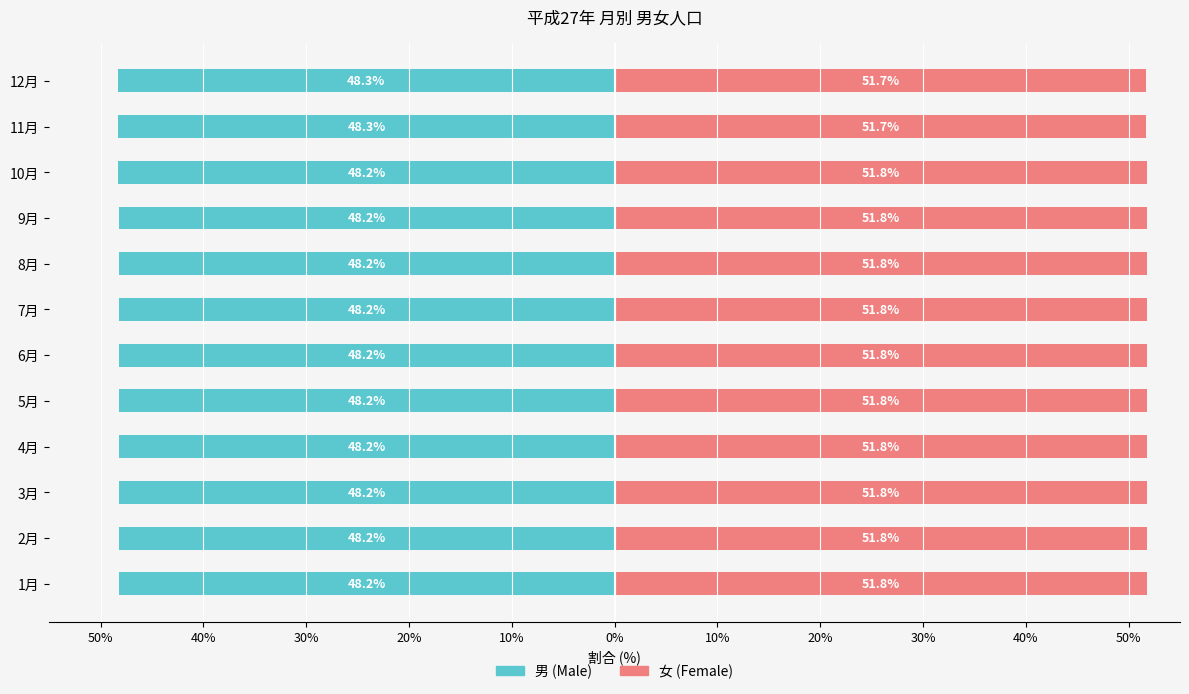

How many data points does each series have?

12